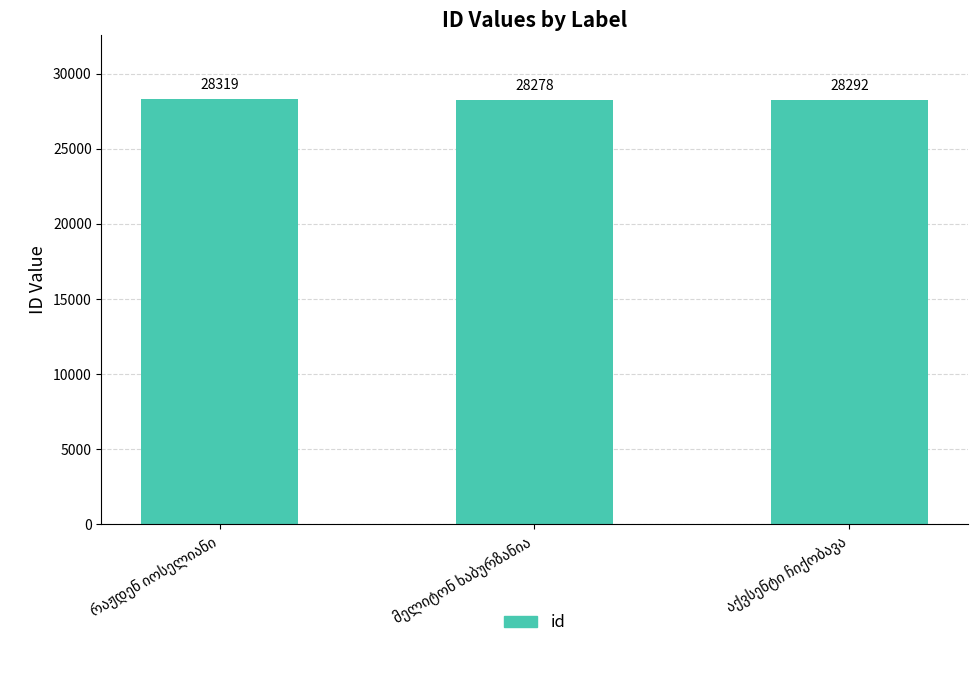

Count the values in the range 28278 to 28319.

3